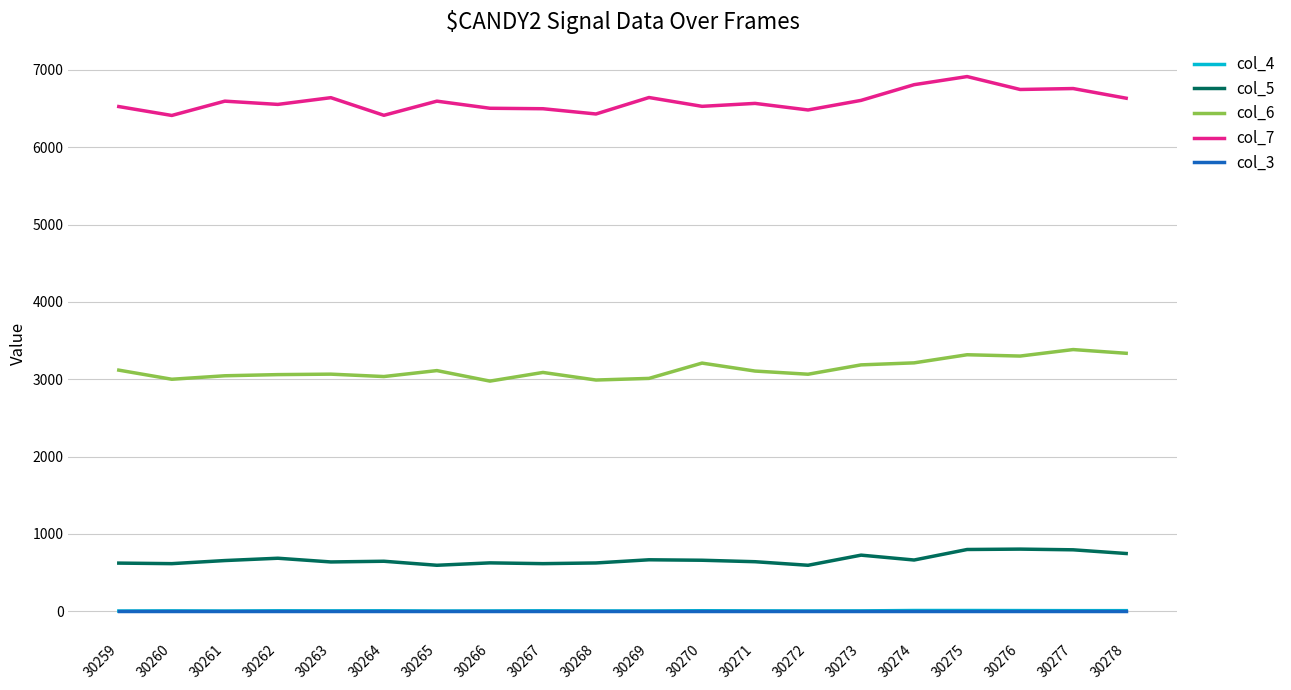

Which series changed the most between 30268 and 30270?

col_6